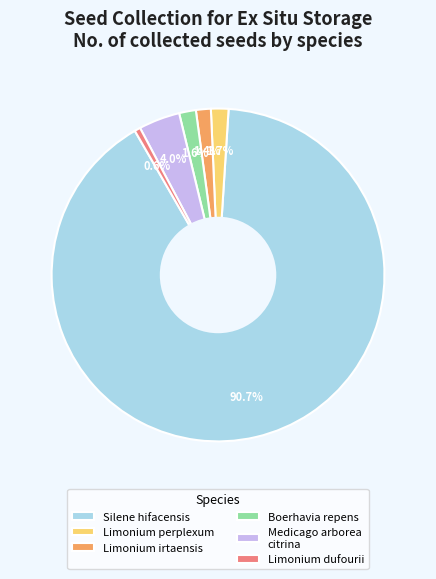

Does any single category account for the majority?

Yes